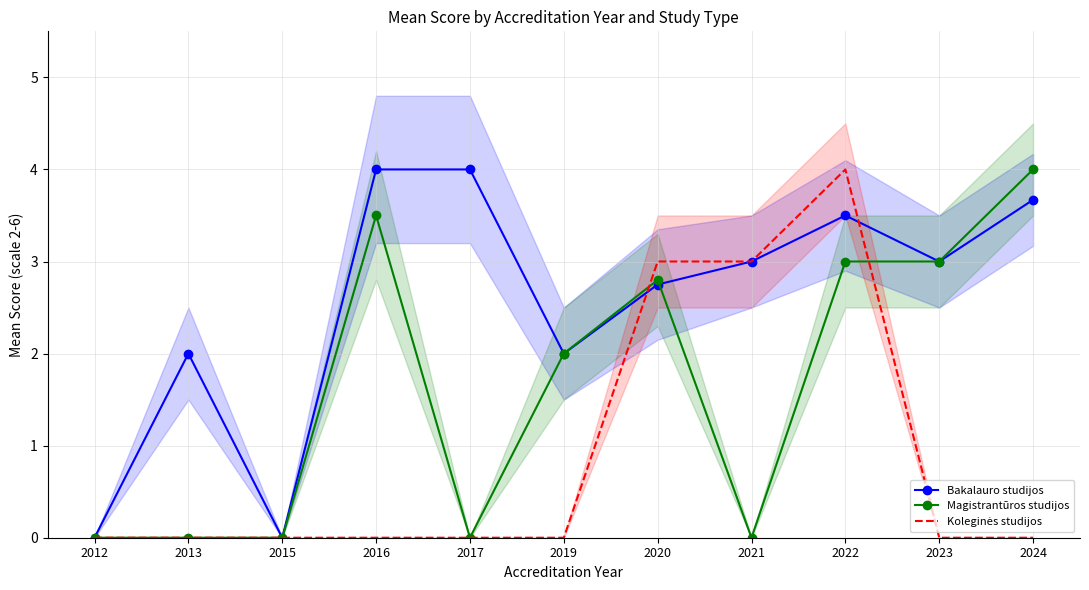

Reading right to left, transcribe all the data shown in this chart.

Bakalauro studijos: 2024=3.7	2023=3.0	2022=3.5	2021=3.0	2020=2.8	2019=2.0	2017=4.0	2016=4.0	2015=0.0	2013=2.0	2012=0.0
Magistrantūros studijos: 2024=4.0	2023=3.0	2022=3.0	2021=0.0	2020=2.8	2019=2.0	2017=0.0	2016=3.5	2015=0.0	2013=0.0	2012=0.0
Koleginės studijos: 2024=0.0	2023=0.0	2022=4.0	2021=3.0	2020=3.0	2019=0.0	2017=0.0	2016=0.0	2015=0.0	2013=0.0	2012=0.0